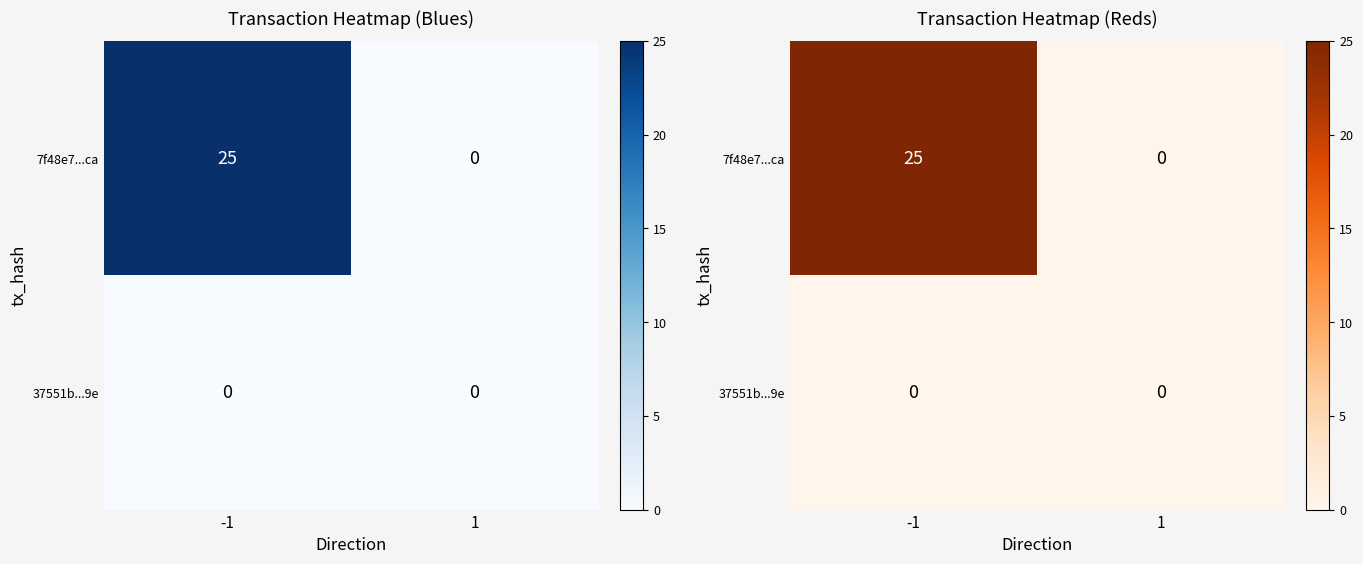

Which series changed the most between -1 and 1?

7f48e7...ca